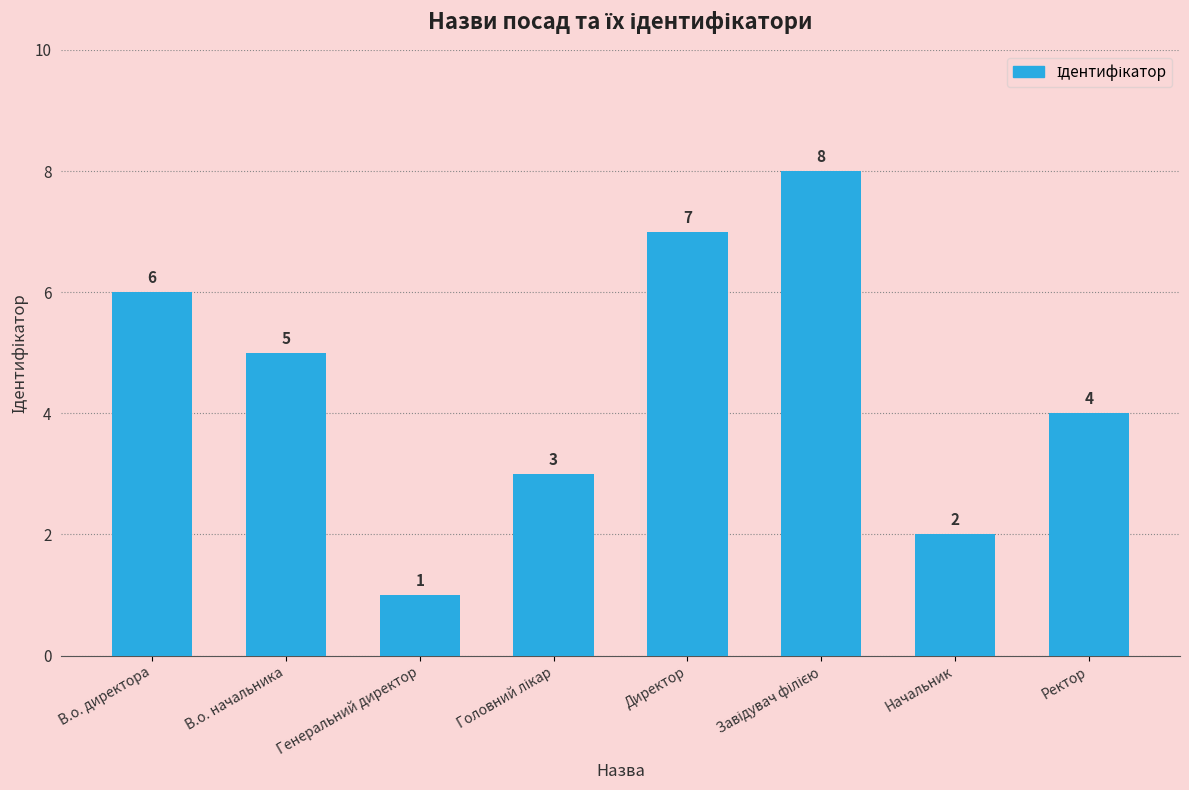

What is the minimum value shown in the chart?

1